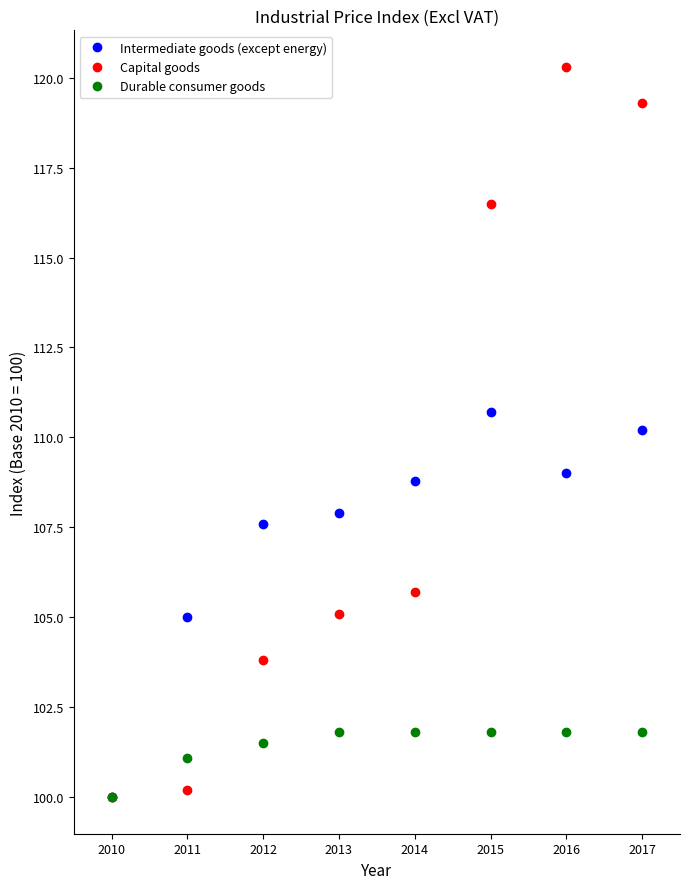

Reading left to right, transcribe all the data shown in this chart.

Intermediate goods (except energy): 100.0	105.0	107.6	107.9	108.8	110.7	109.0	110.2
Capital goods: 100.0	100.2	103.8	105.1	105.7	116.5	120.3	119.3
Durable consumer goods: 100.0	101.1	101.5	101.8	101.8	101.8	101.8	101.8